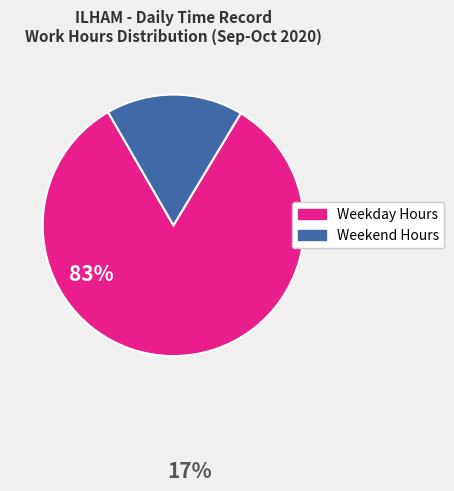

Which slice is the smallest?

Weekend Hours